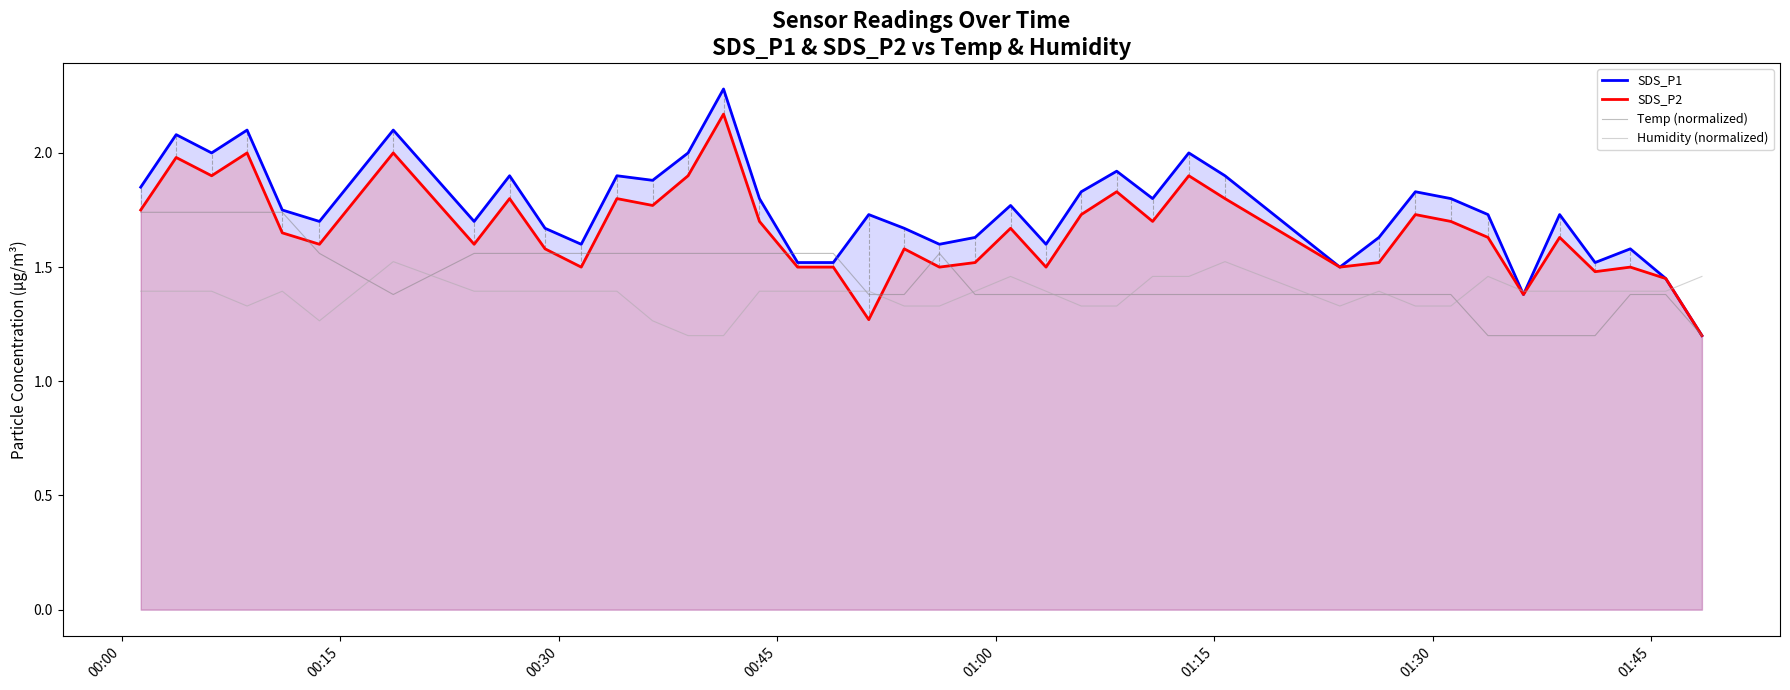

List the series in order of their peak value, highest first.

SDS_P1, SDS_P2, Temp (normalized), Humidity (normalized)